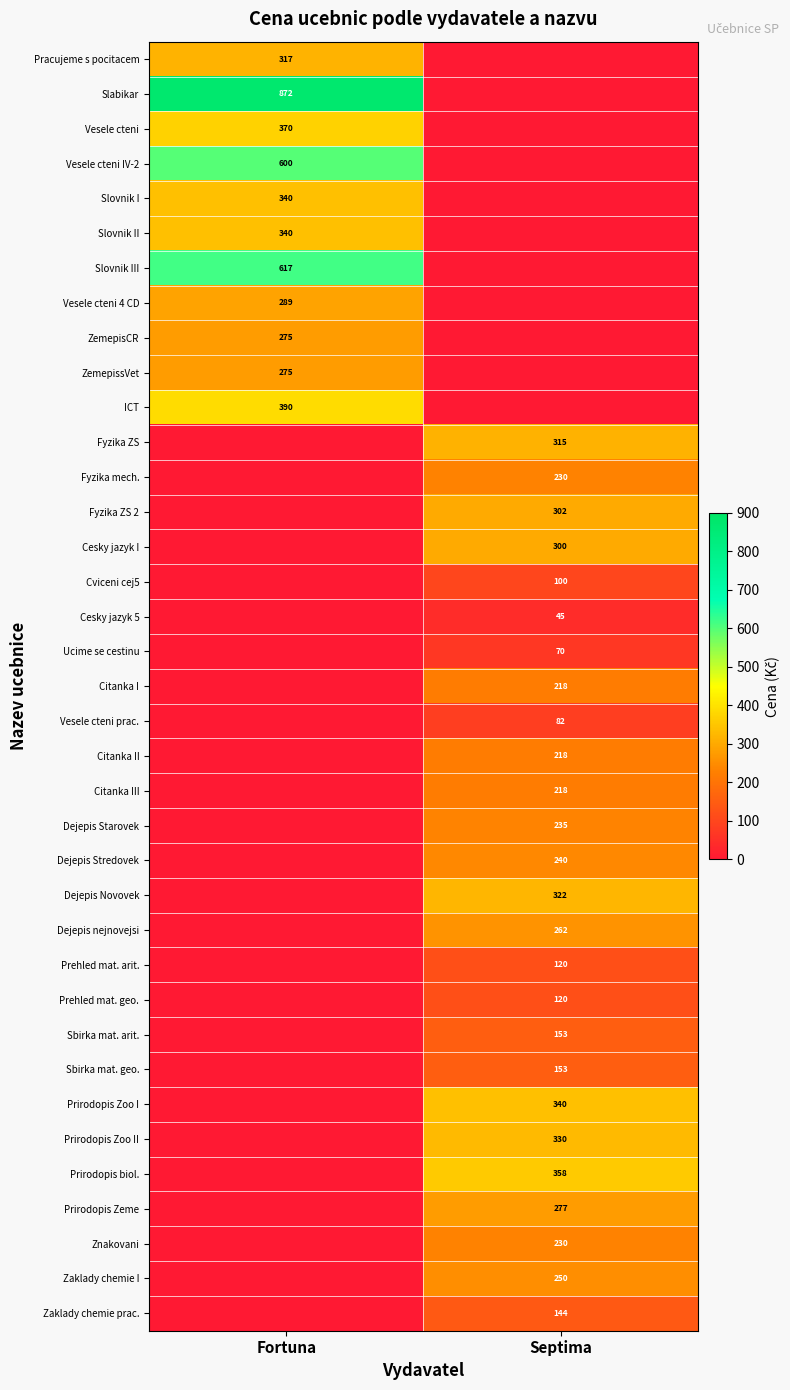

The Dejepis Starovek series shows 235 at Septima. True or false?

True